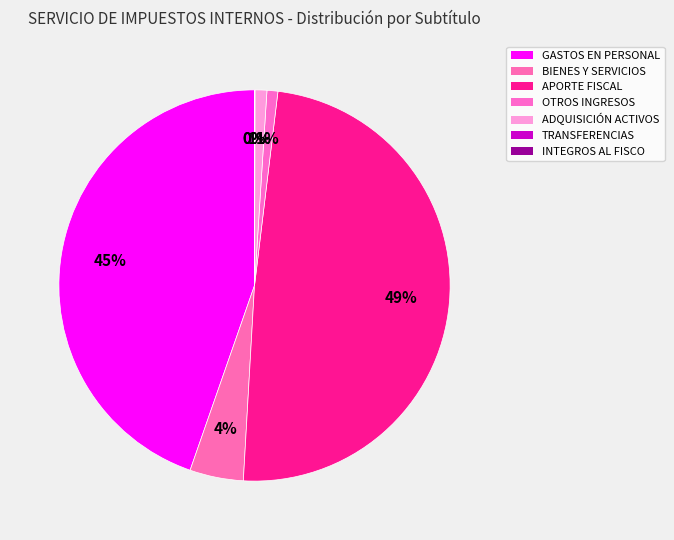

To the nearest percent, what is the difference between the largest and smallest slice percentages?

49%